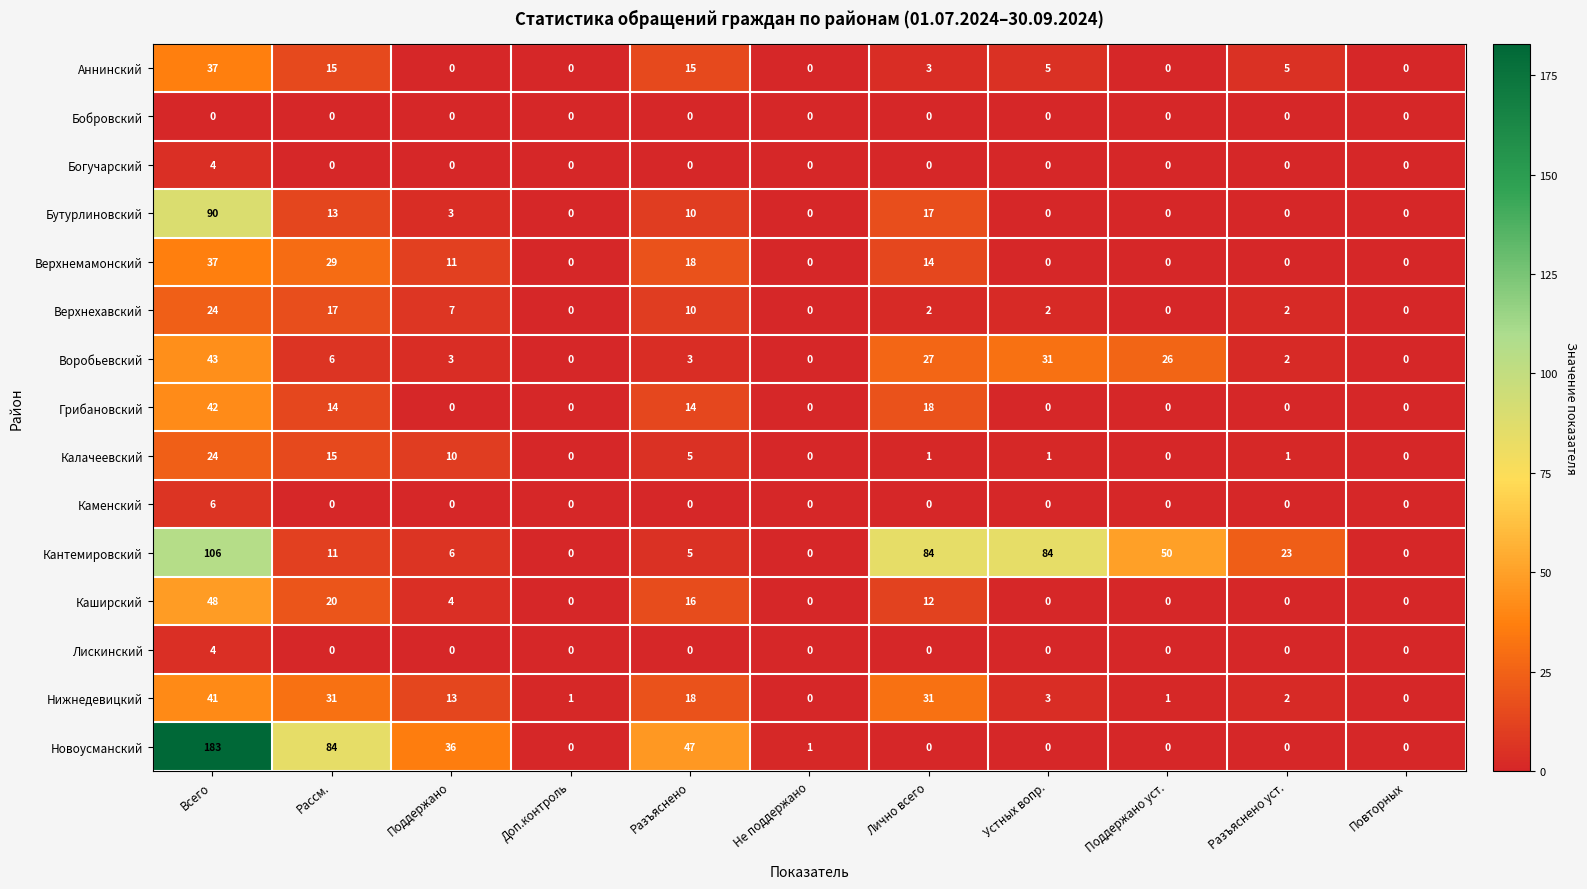

At how many categories does at least one series exceed 12?

8